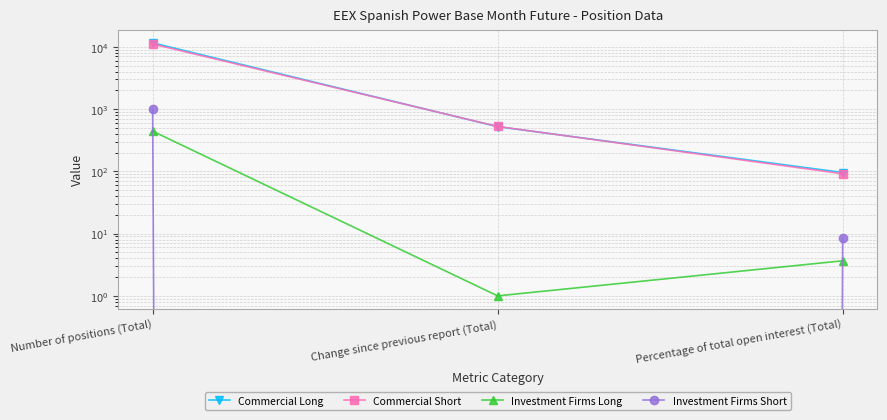

What position from the left is Change since previous report (Total)?

2